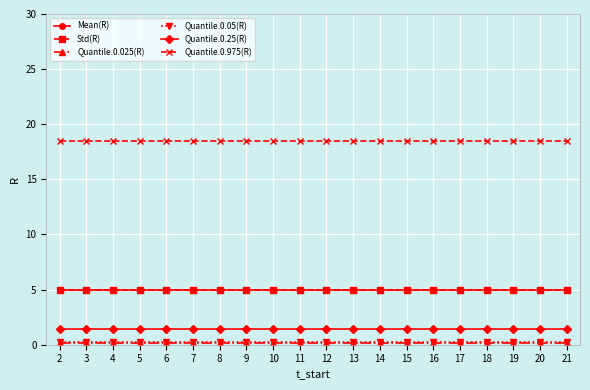

What is the highest value of the Quantile.0.025(R) series?

0.1